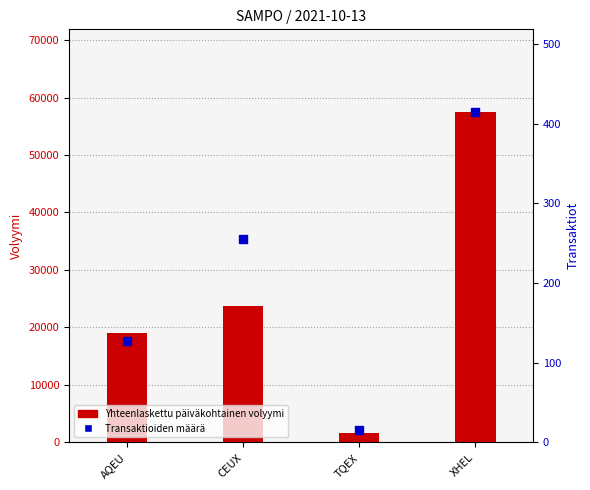

At how many categories does at least one series exceed 12681?

3